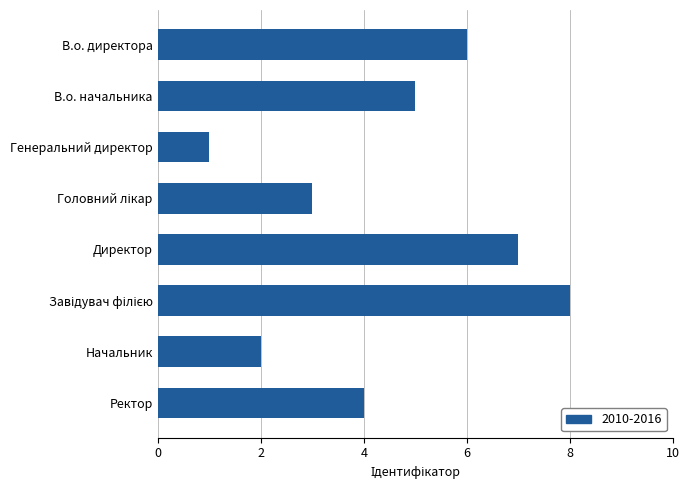

Which category has the lowest value across all series?

Генеральний директор